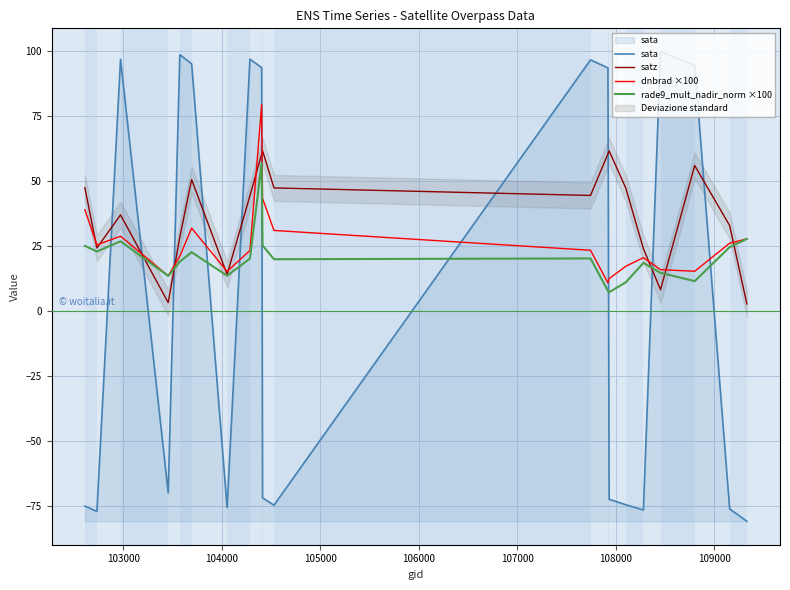

How many interior local valleys does the dnbrad ×100 series have?

5